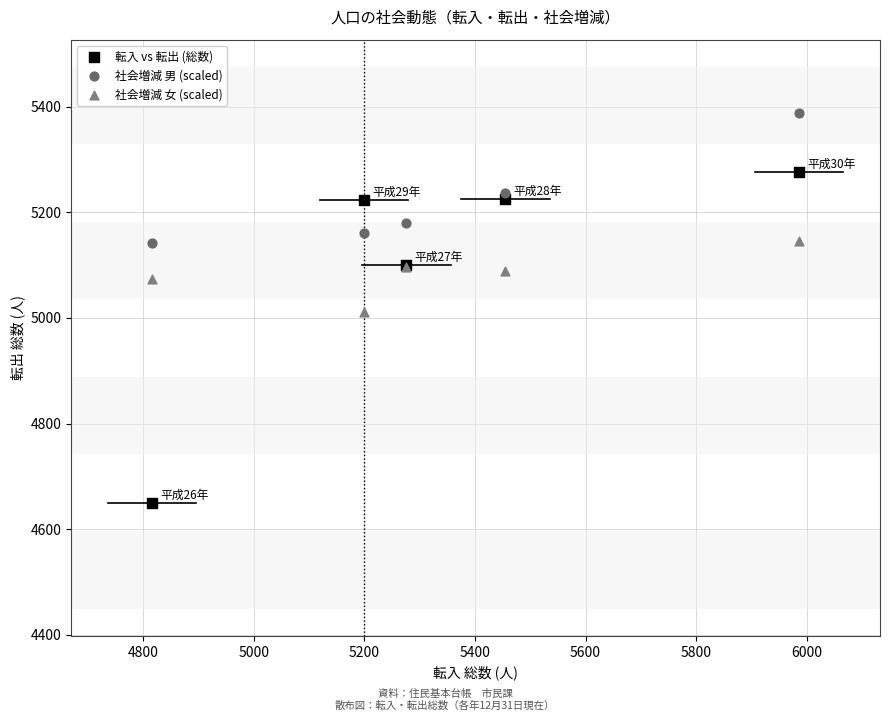

In the 転入 vs 転出 (総数) series, what Y value is closest to 4962?

5100.0